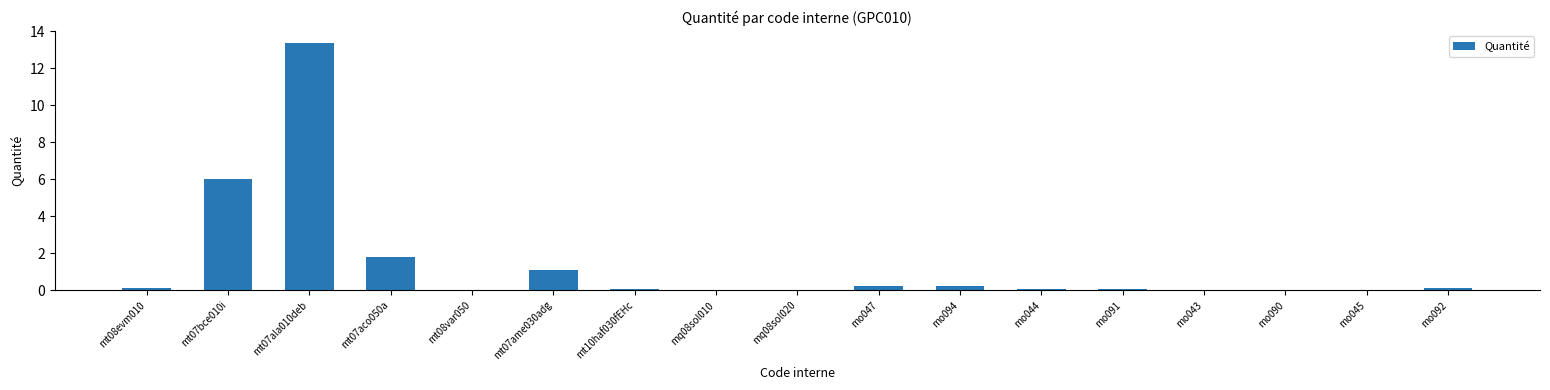

What is the greatest value displayed?

13.4